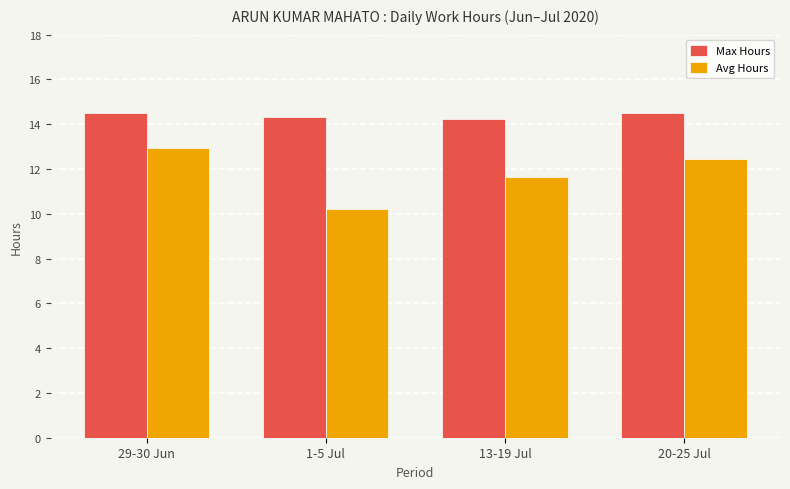

List the series in order of their peak value, highest first.

Max Hours, Avg Hours